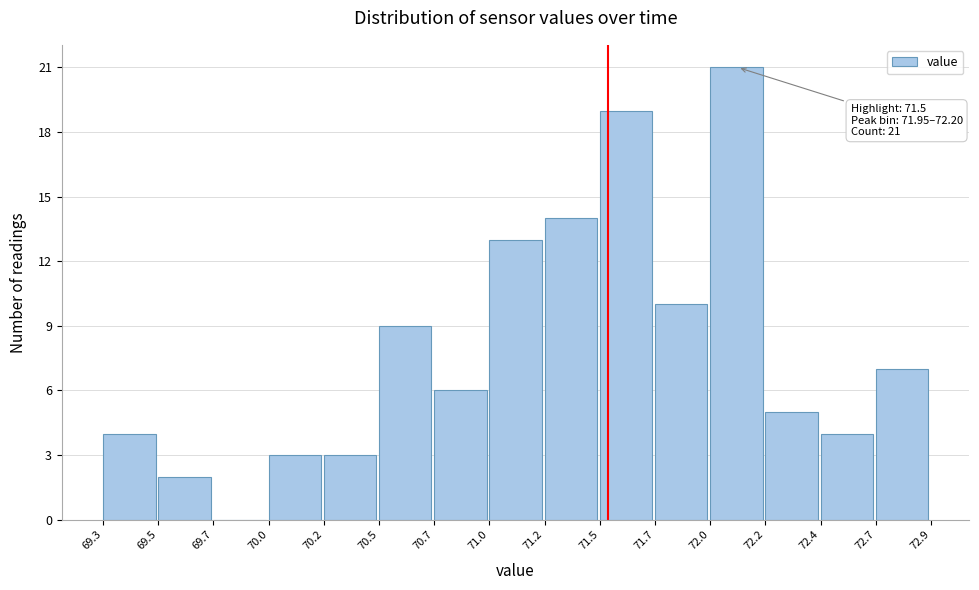

Reading left to right, list all the values displayed in this chart.

69.3=4	69.5=2	69.7=0	70.0=3	70.2=3	70.5=9	70.7=6	71.0=13	71.2=14	71.5=19	71.7=10	72.0=21	72.2=5	72.4=4	72.7=7